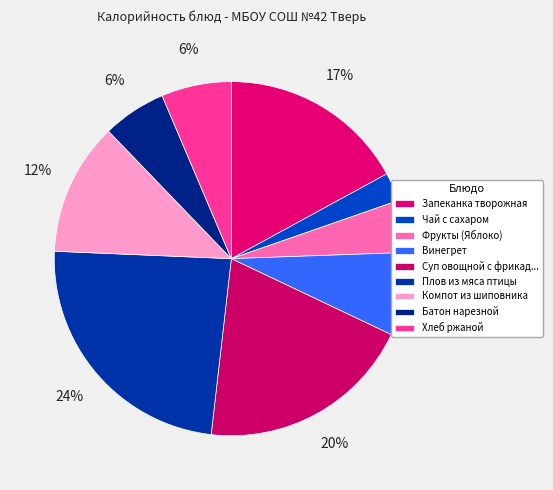

What percentage do Хлеб ржаной and Чай с сахаром together represent?

9.0%